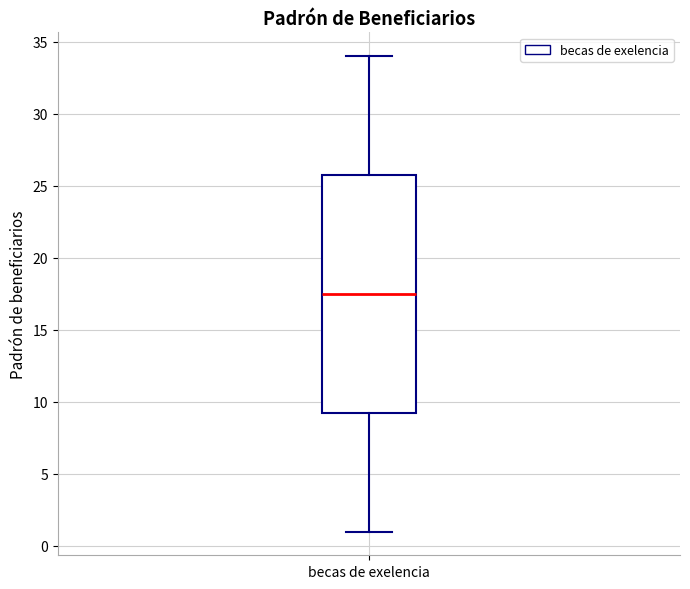

Transcribe this box plot: give where the median line is, the range the box spans, and where the two whiskers end, as read against the y-axis. The values are not printed on the chart, so give them approximately, as read against the axis.

median 17.5, box 9.5 to 26.0, whiskers 1.0 to 34.0